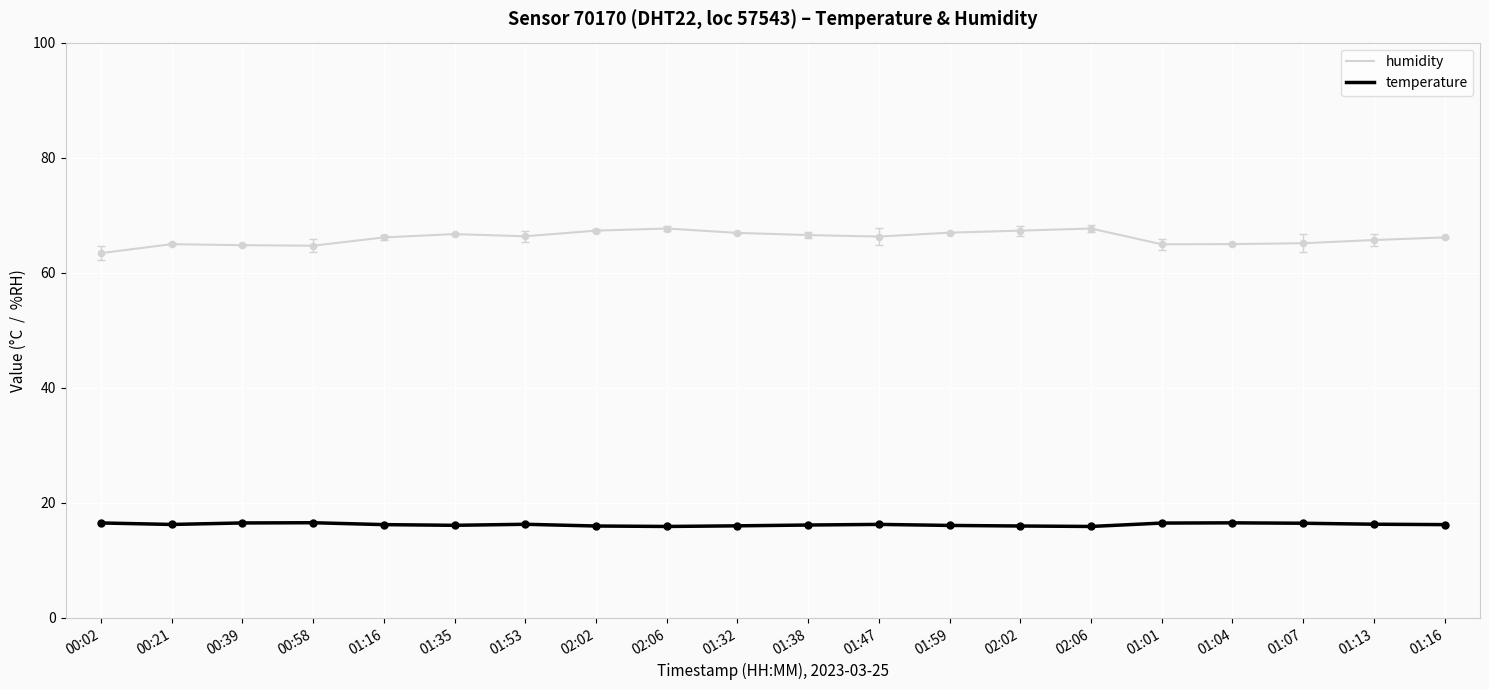

What is the total value across all series at 01:04?

81.5